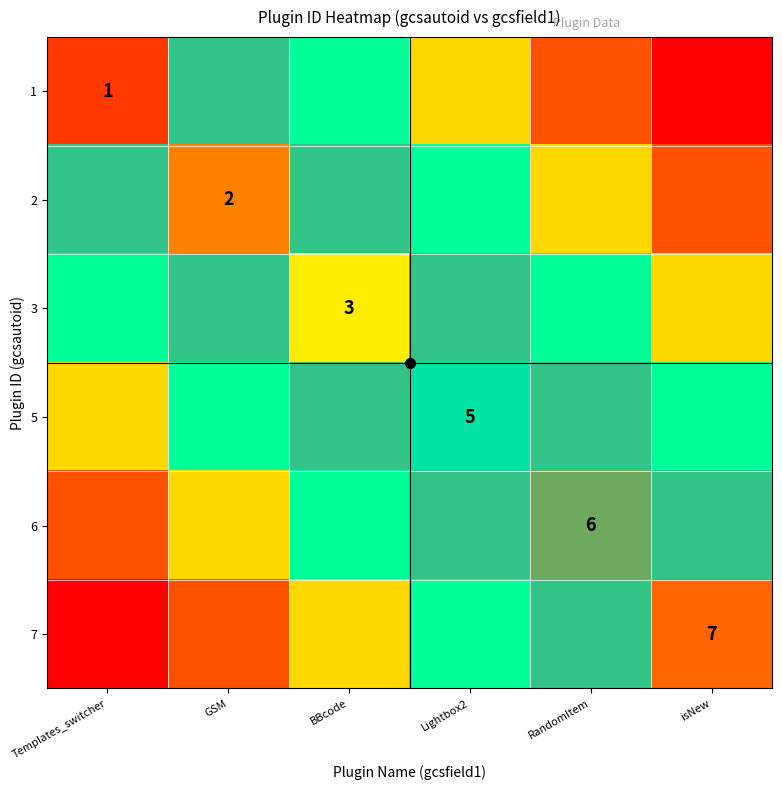

At which category is the sum across all series the highest?

Lightbox2